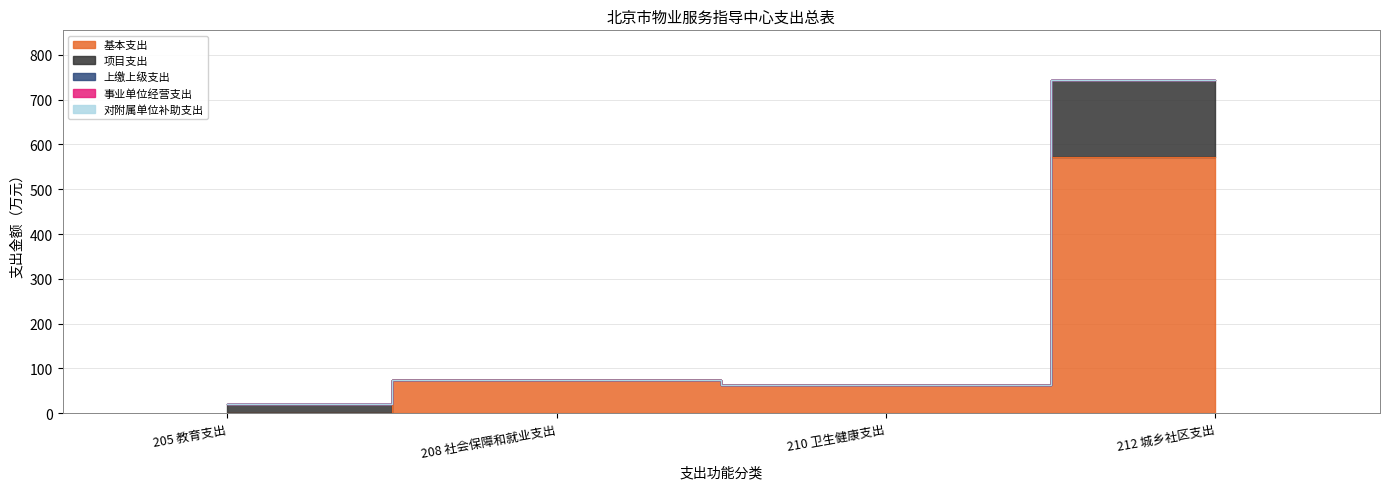

True or false: 事业单位经营支出 and 项目支出 cross at least once.

False